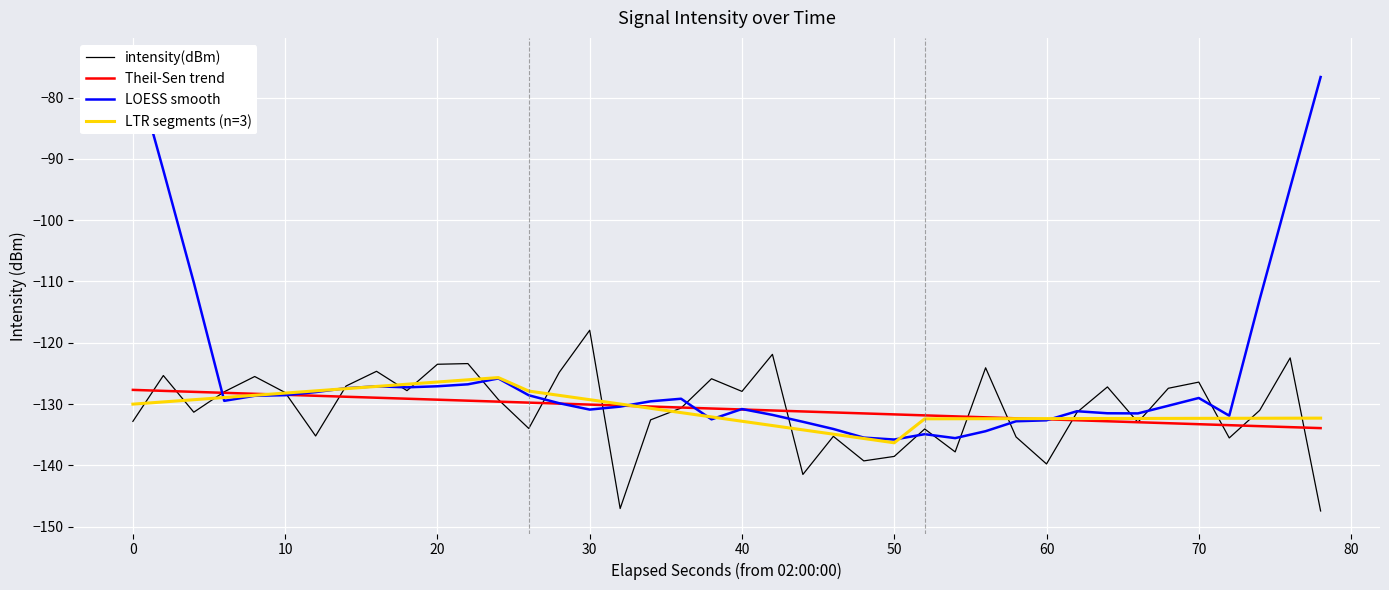

Which series ends up on top after the final intersection of LOESS smooth and intensity(dBm)?

LOESS smooth